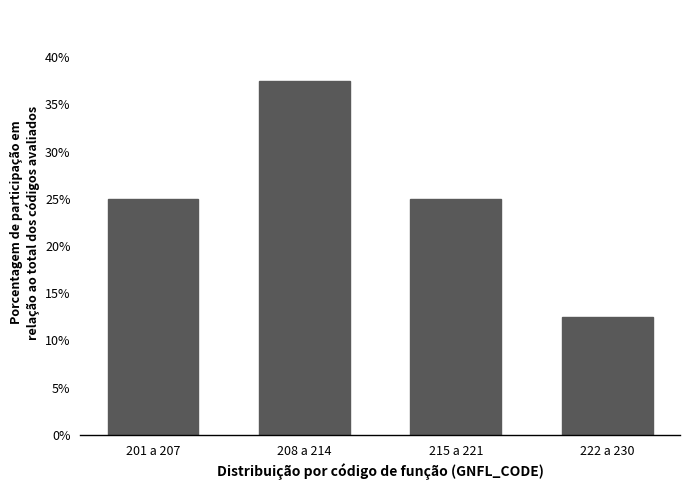

Reading right to left, extract all data points from this chart.

222 a 230=12.5	215 a 221=25.0	208 a 214=37.5	201 a 207=25.0